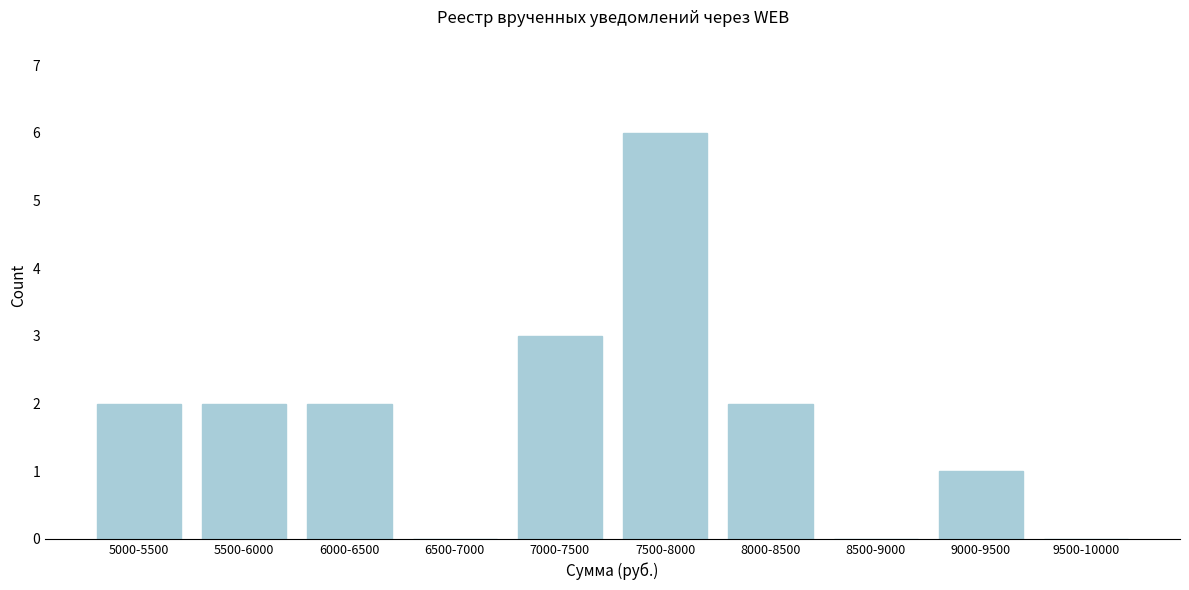

Reading left to right, list all the values displayed in this chart.

5000-5500=2	5500-6000=2	6000-6500=2	6500-7000=0	7000-7500=3	7500-8000=6	8000-8500=2	8500-9000=0	9000-9500=1	9500-10000=0